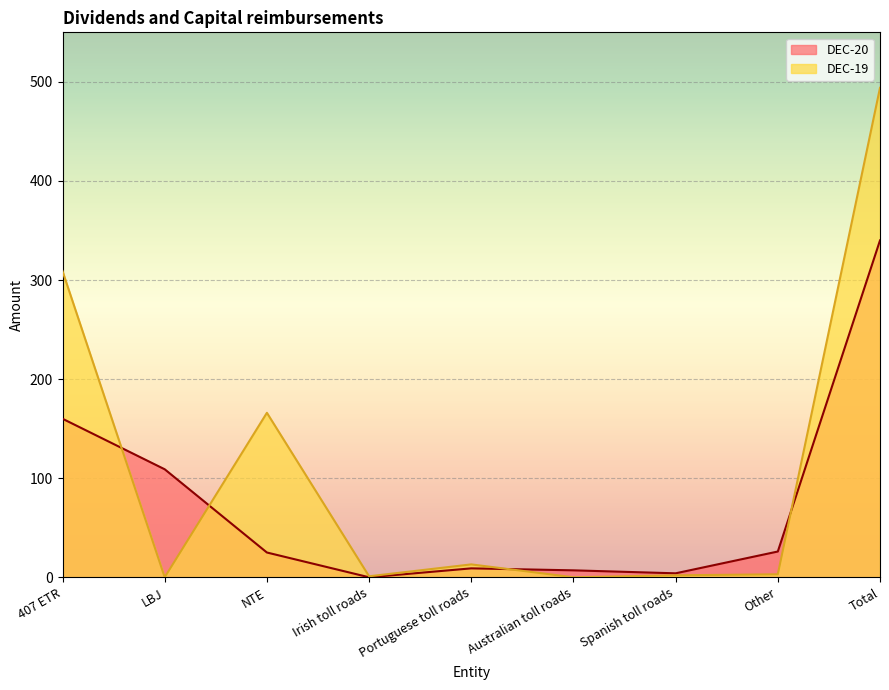

Rank the series at Portuguese toll roads from lowest to highest value.

DEC-20, DEC-19